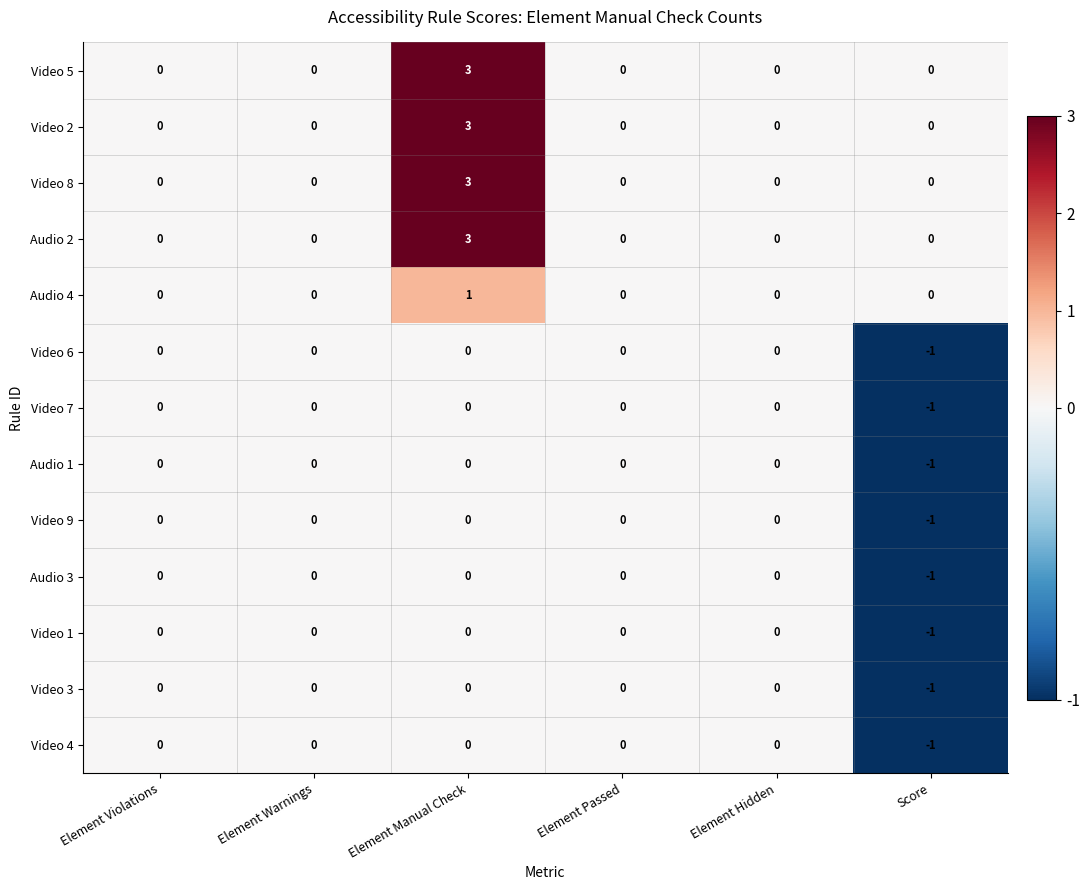

How many Video 2 values are between 0 and 1?

5